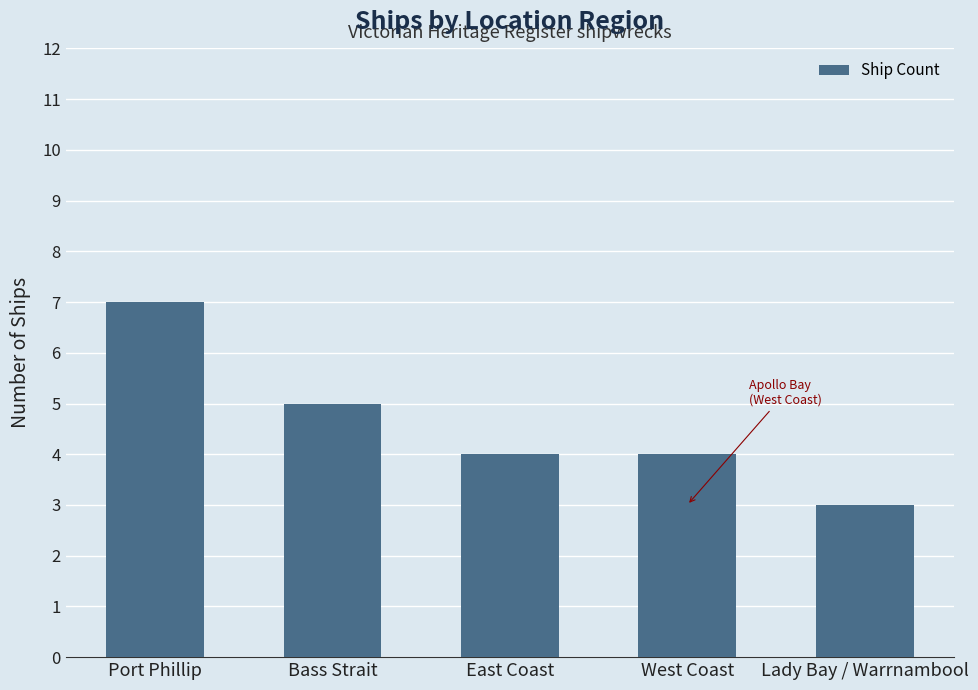

What is the sum of the values at East Coast and Port Phillip?

11